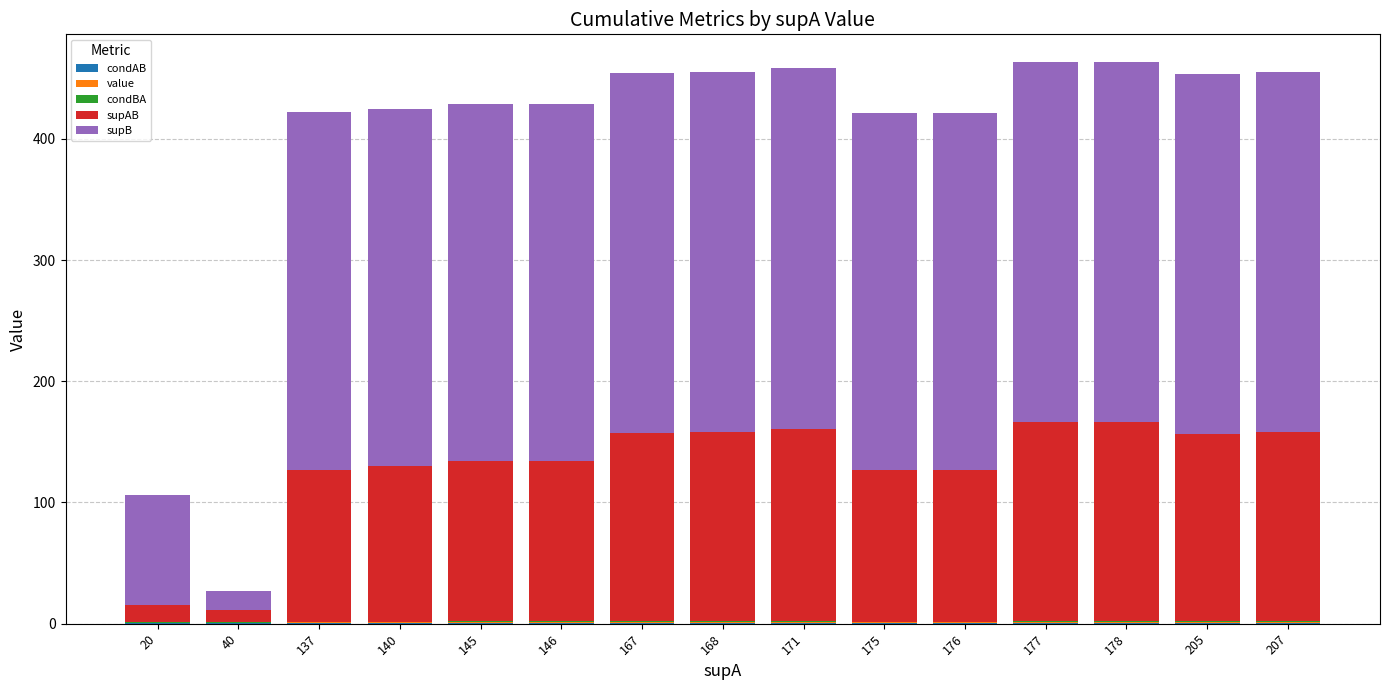

At how many categories does at least one series exceed 126?

13